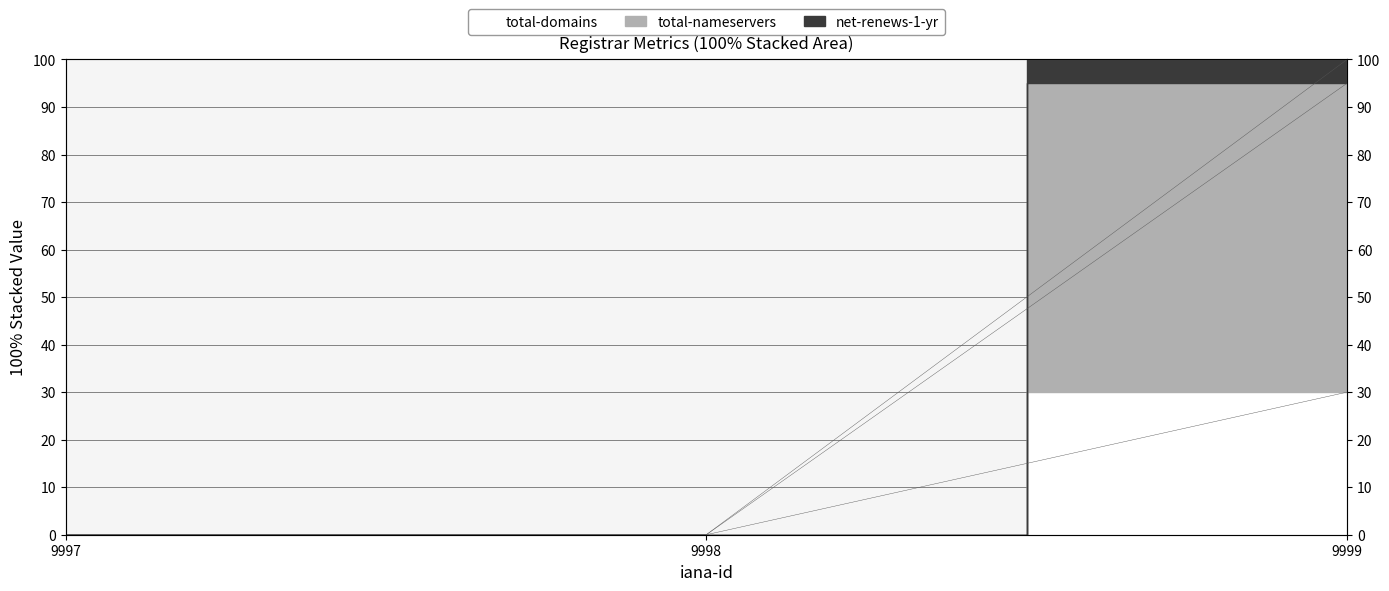

What is the spread (max minus min) of values at 9999?

70